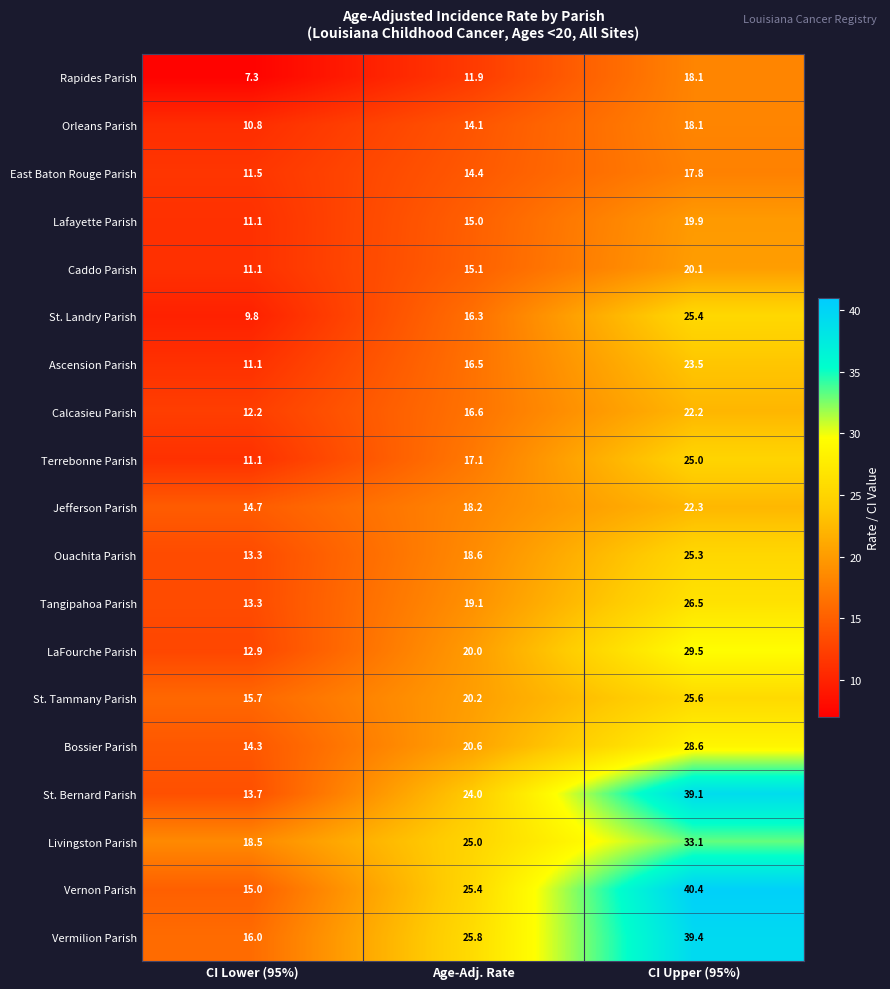

Is the value of Vermilion Parish at CI Lower (95%) greater than the value of Caddo Parish at Age-Adj. Rate?

Yes